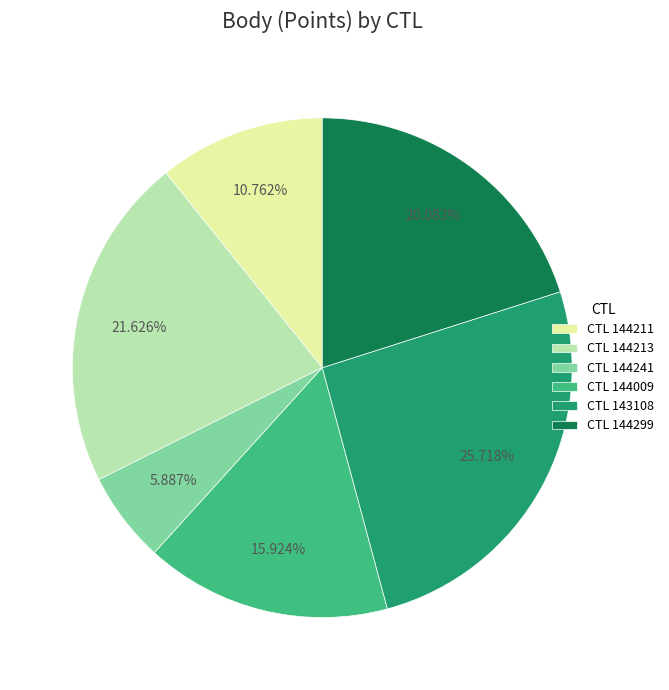

Count the number of slices in the pie.

6